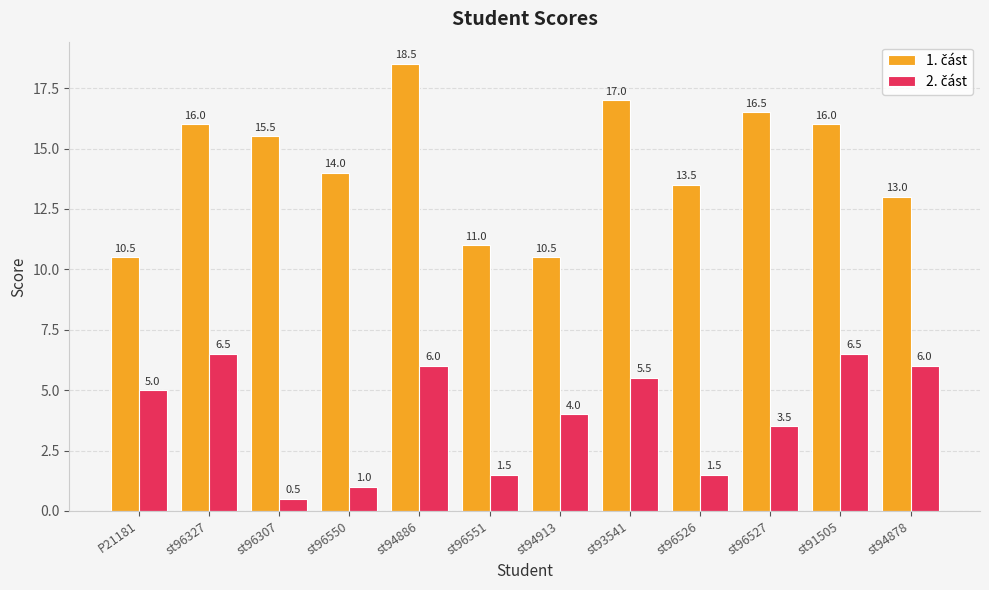

What is the total value across all series at st94878?

19.0